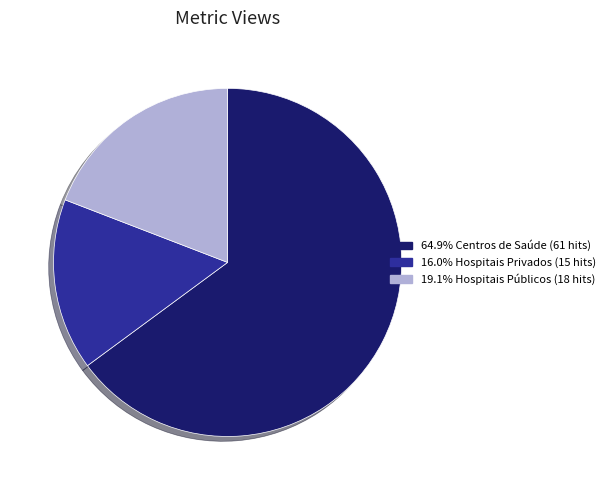

Does any single category account for the majority?

Yes